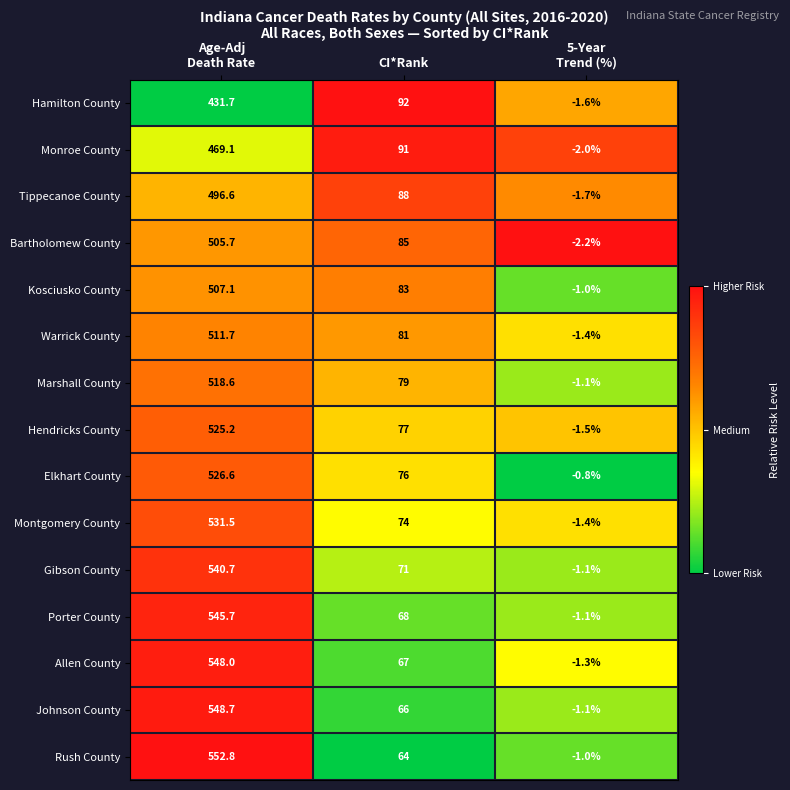

List the series in order of their peak value, lowest first.

Hamilton County, Monroe County, Tippecanoe County, Bartholomew County, Kosciusko County, Warrick County, Marshall County, Hendricks County, Elkhart County, Montgomery County, Gibson County, Porter County, Allen County, Johnson County, Rush County